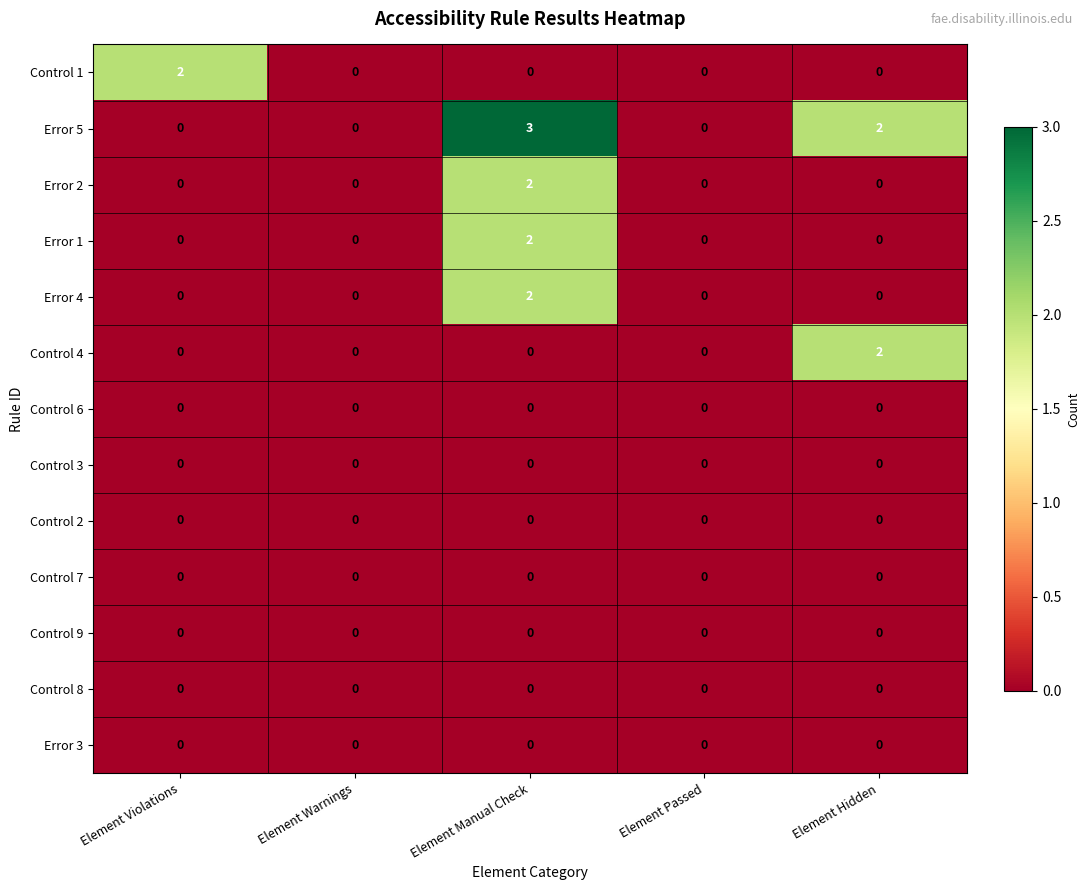

True or false: Error 2 has a value of 2 at Element Manual Check.

True